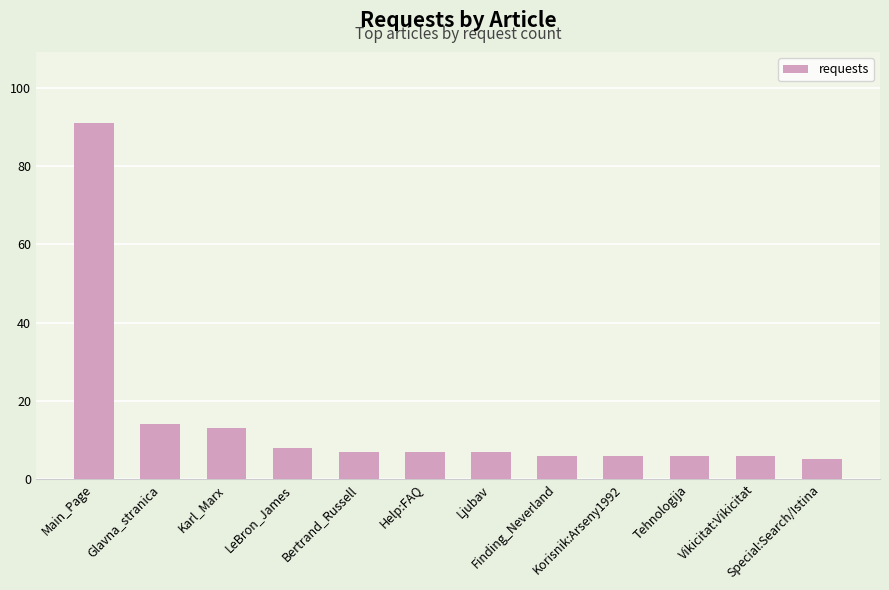

What is the value of the 5th bar from the left?

7